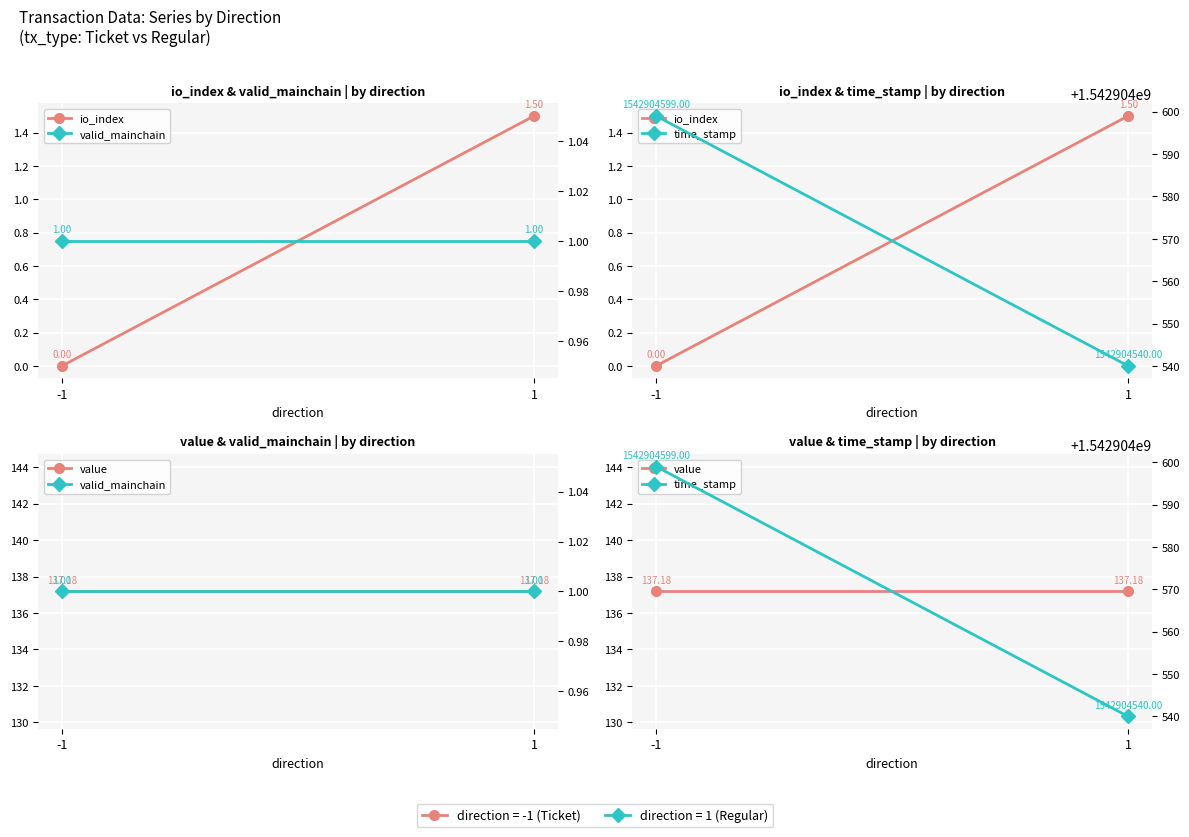

What value does the value series have at 1?

137.2